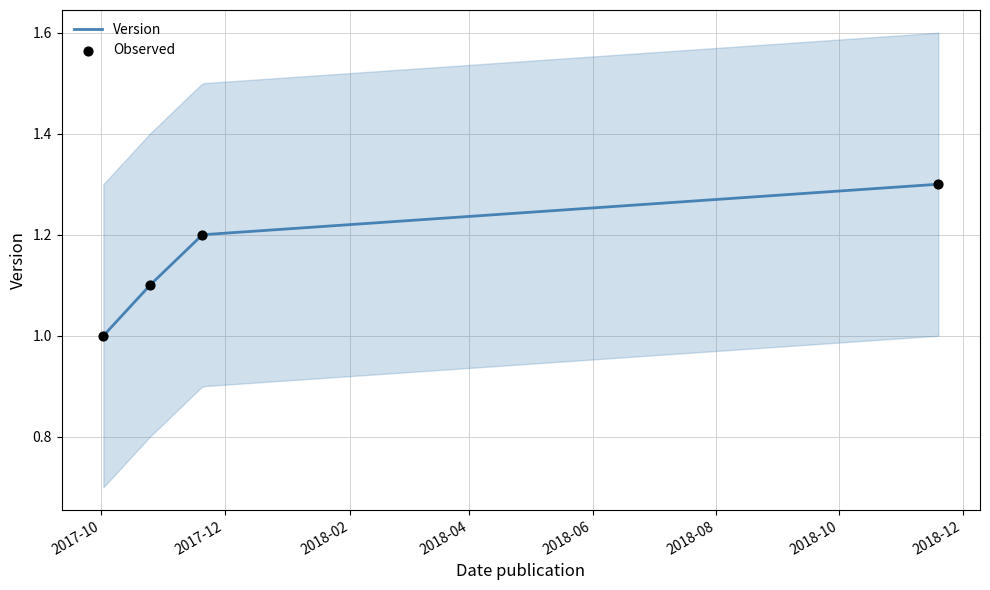

What is the change in value from 2017-10-25 to 2018-11-19?

+0.2